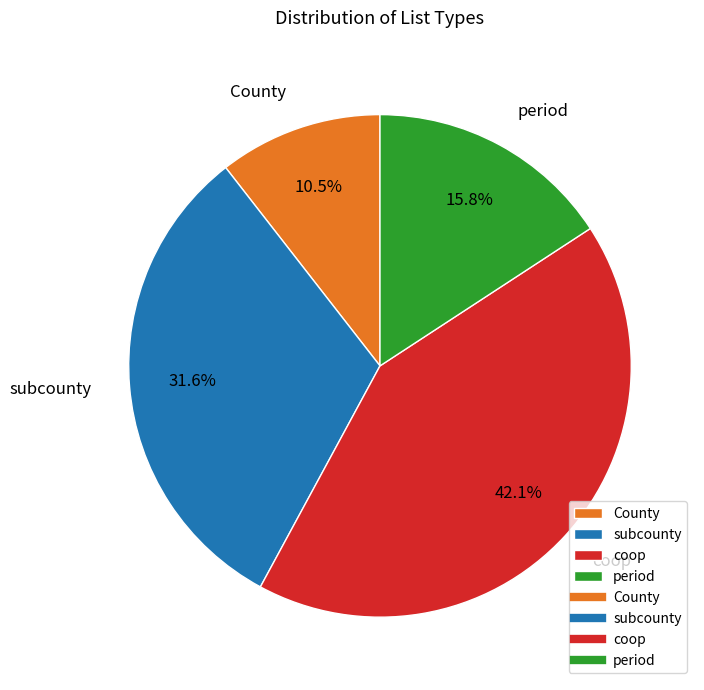

What portion of the pie excludes County?

89.5%